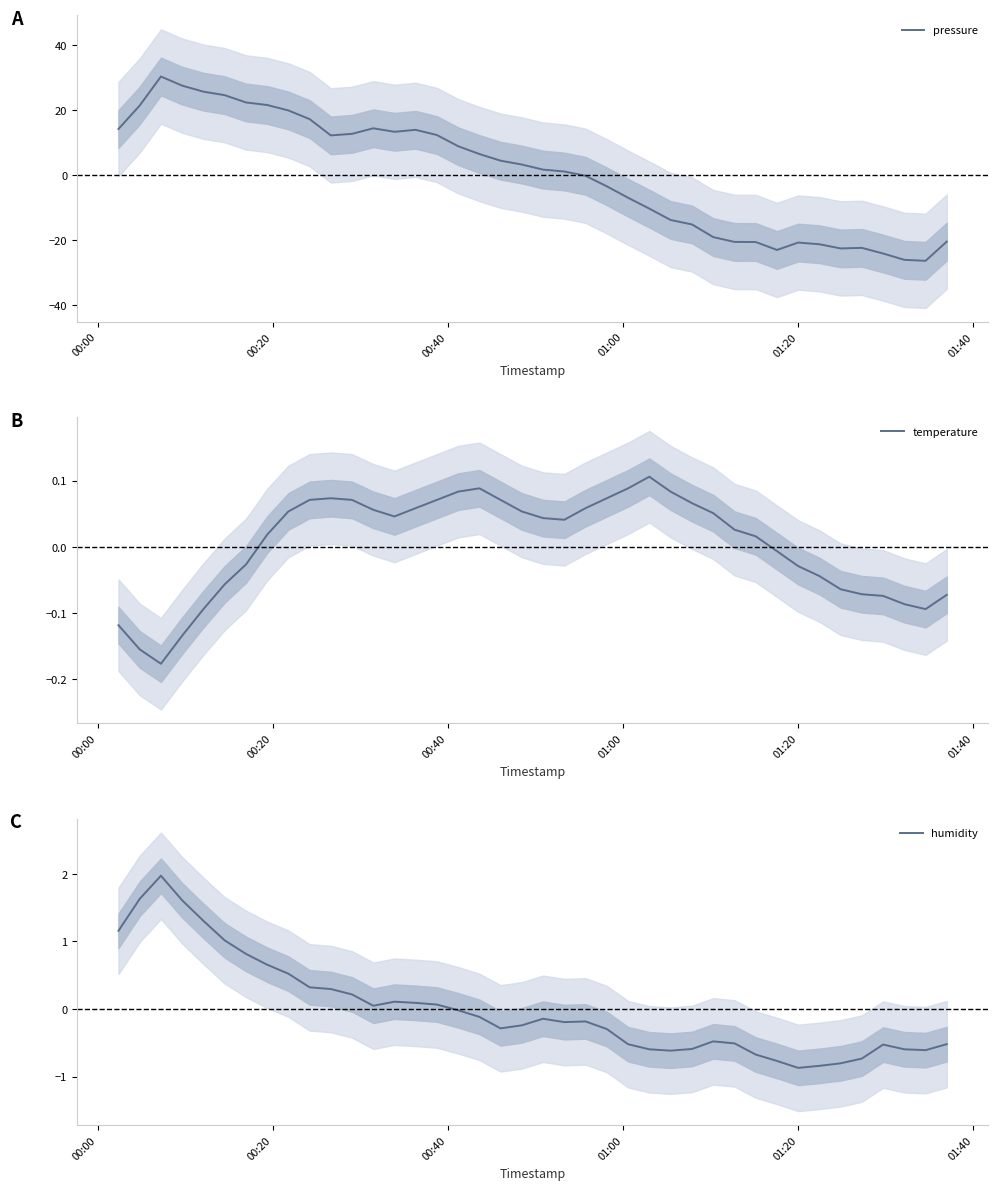

Does the chart display data point markers on the line(s)?

No